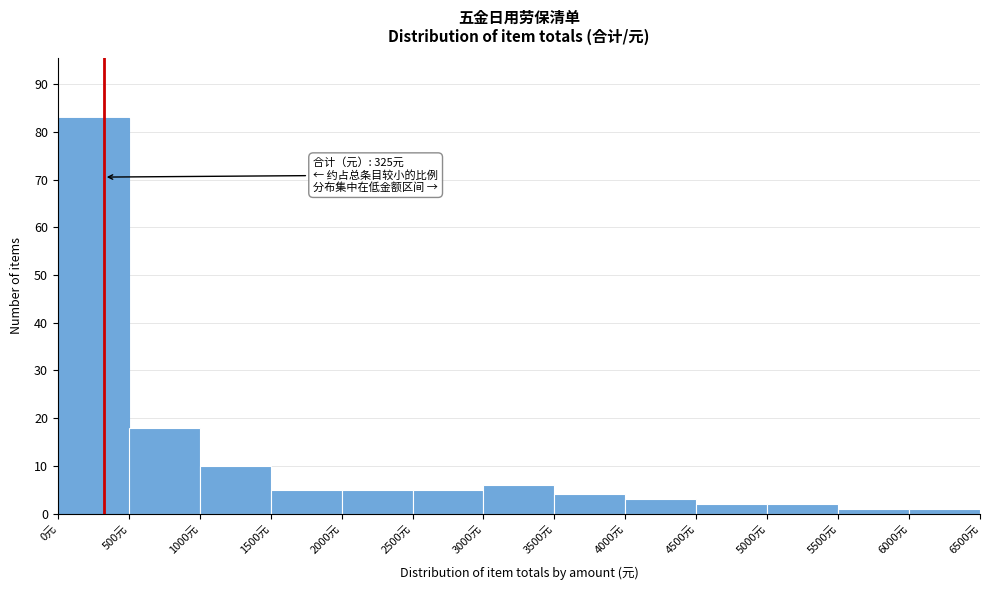

Which range on the x-axis has the tallest bar?

0 to 500